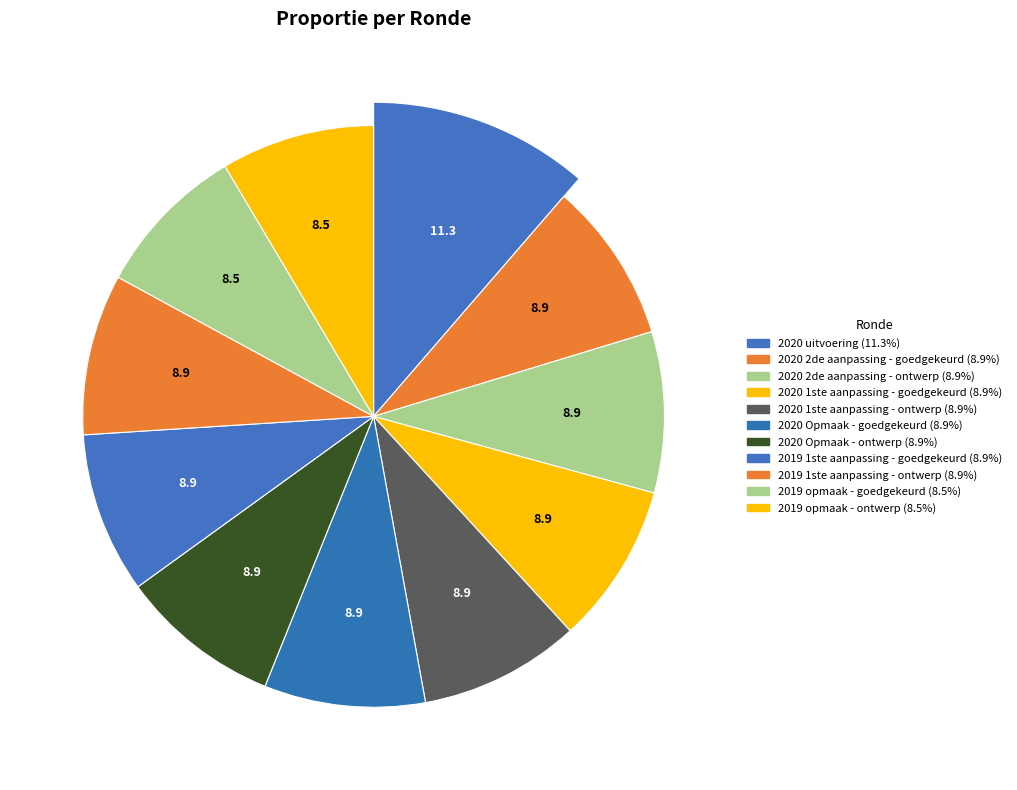

How many slices are in this pie chart?

11